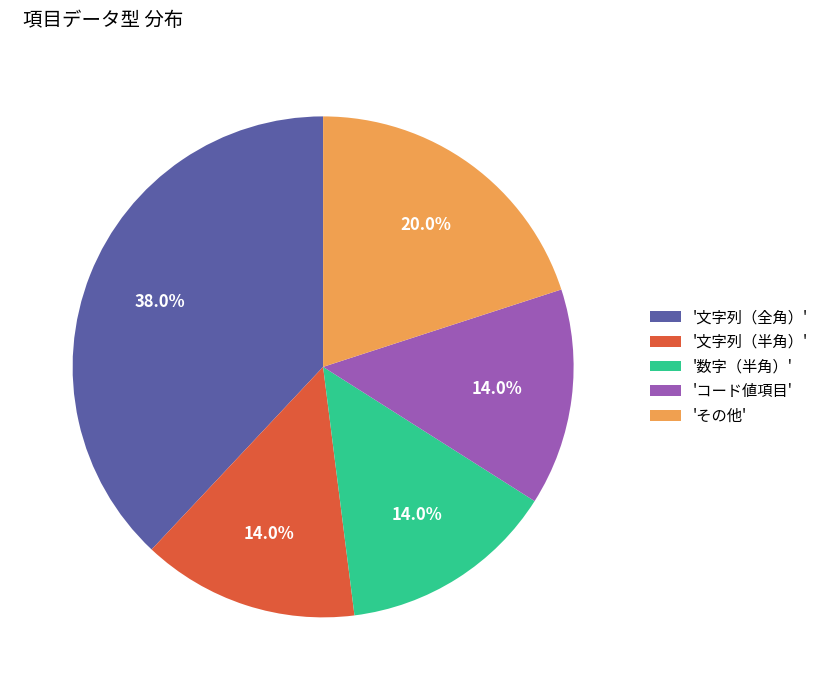

Is there any slice that represents more than half of the pie?

No